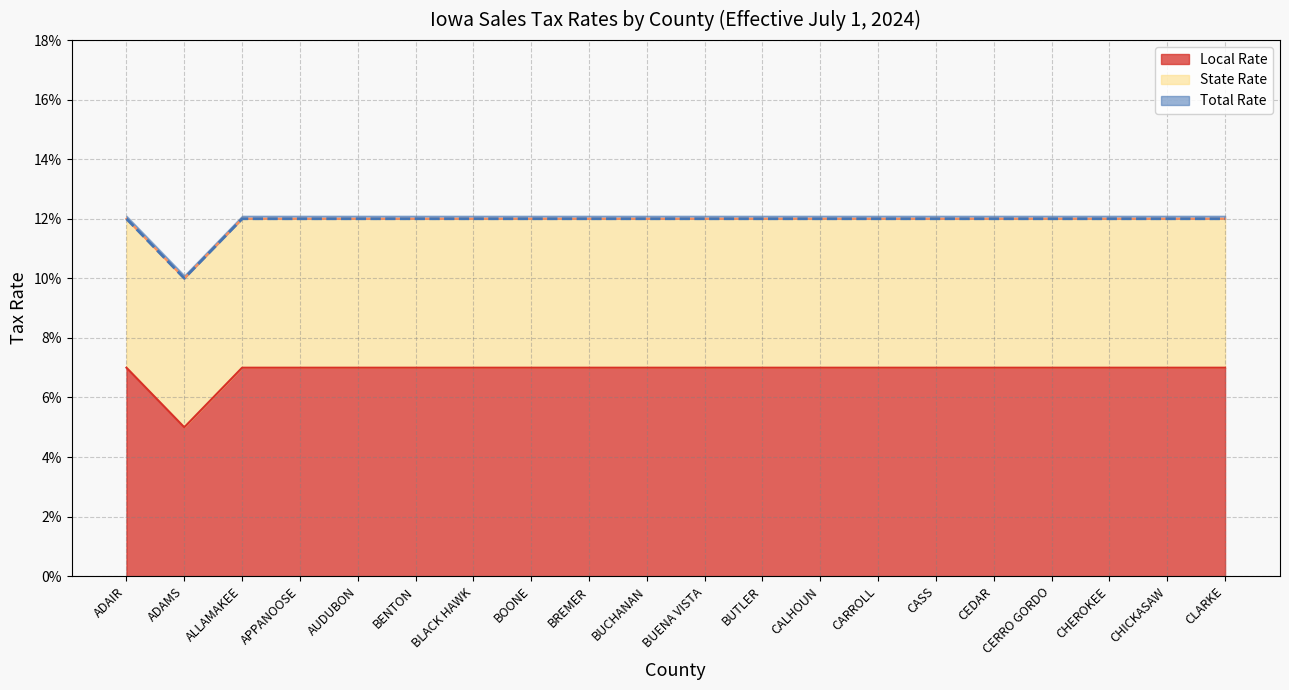

What is the value of the Local Rate point at the 10th from the left?

0.1